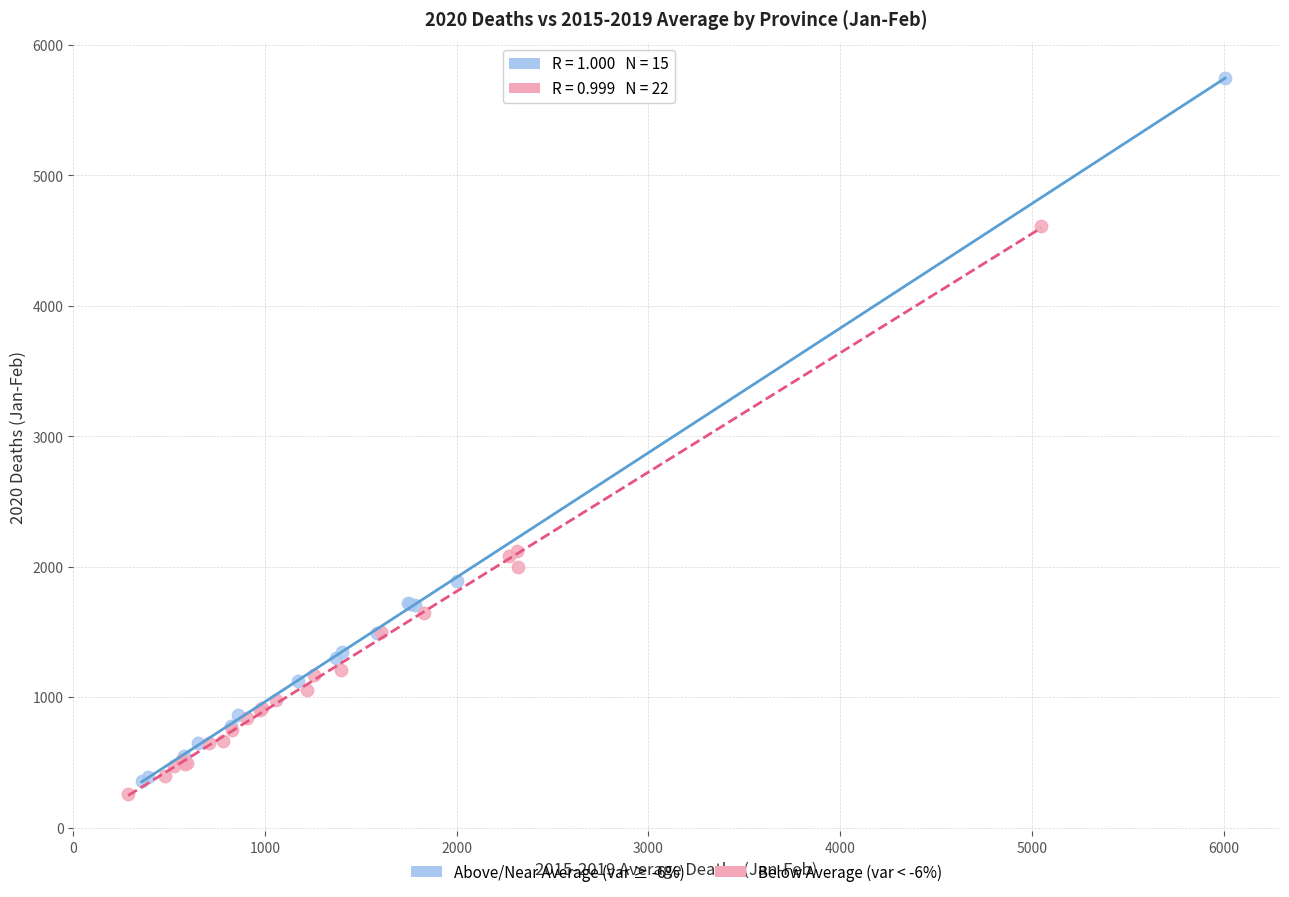

Which series has the largest Y range (max minus min)?

Above/Near Average (var ≥ -6%)